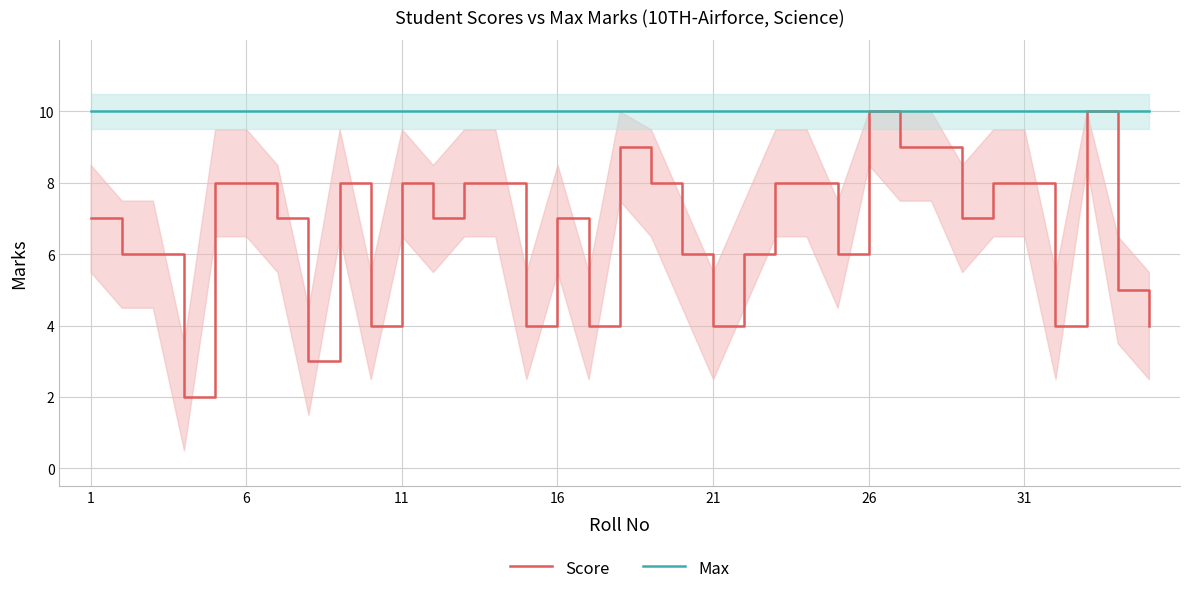

Which category has the highest value in the Score series?

25